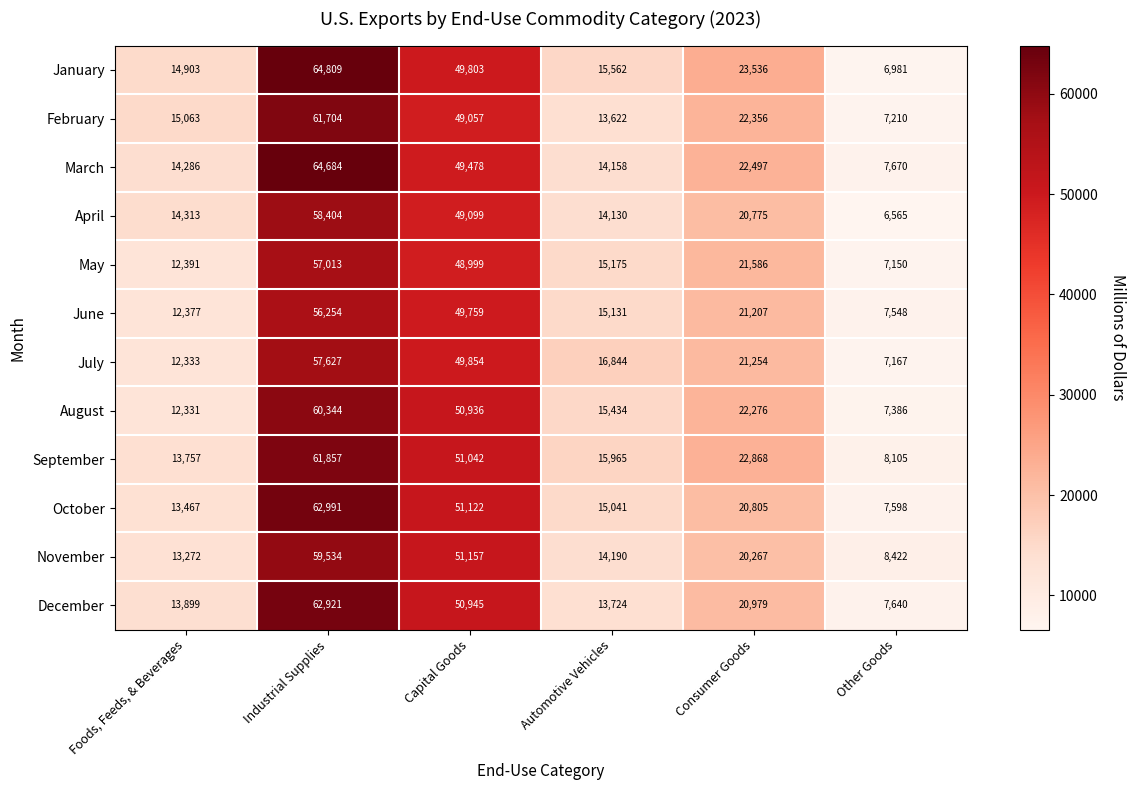

At which category does the chart reach its minimum across all series?

Other Goods